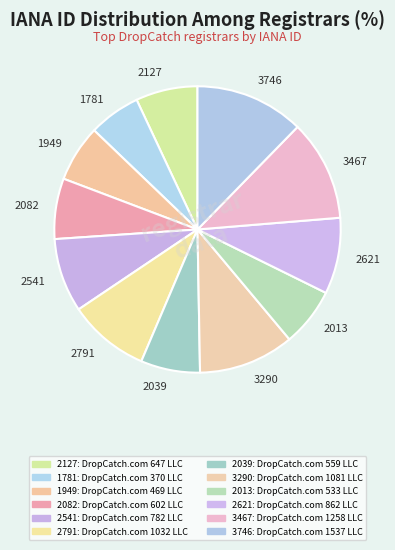

Which has a higher value, 1781 or 1949?

1949